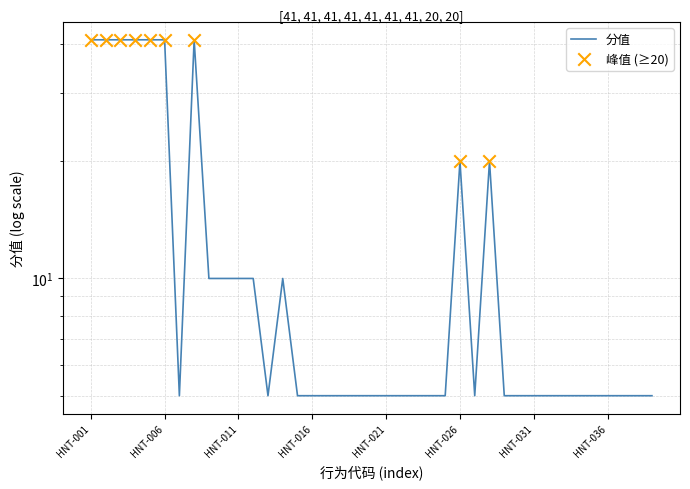

What is the change in value from HNT-011 to HNT-019?

-5